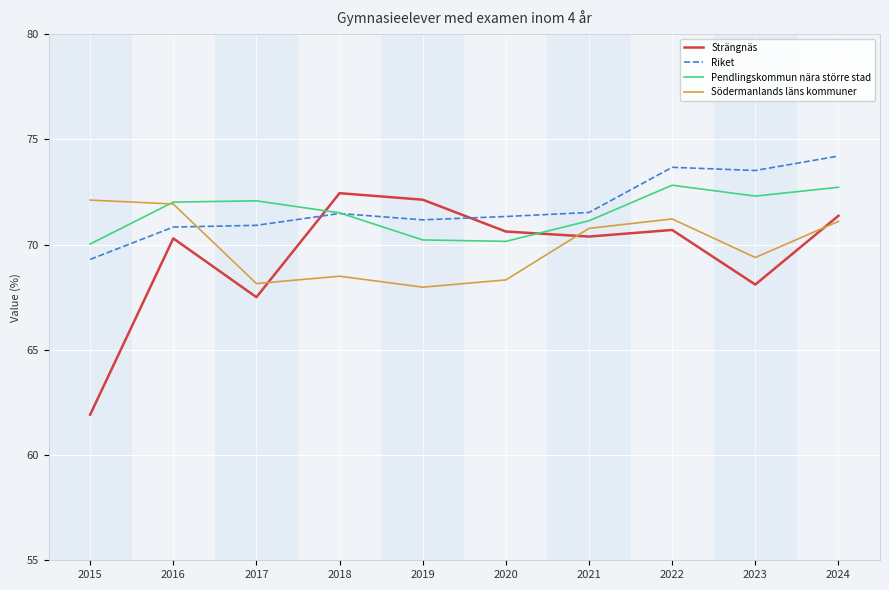

At which category does the chart reach its peak across all series?

2024